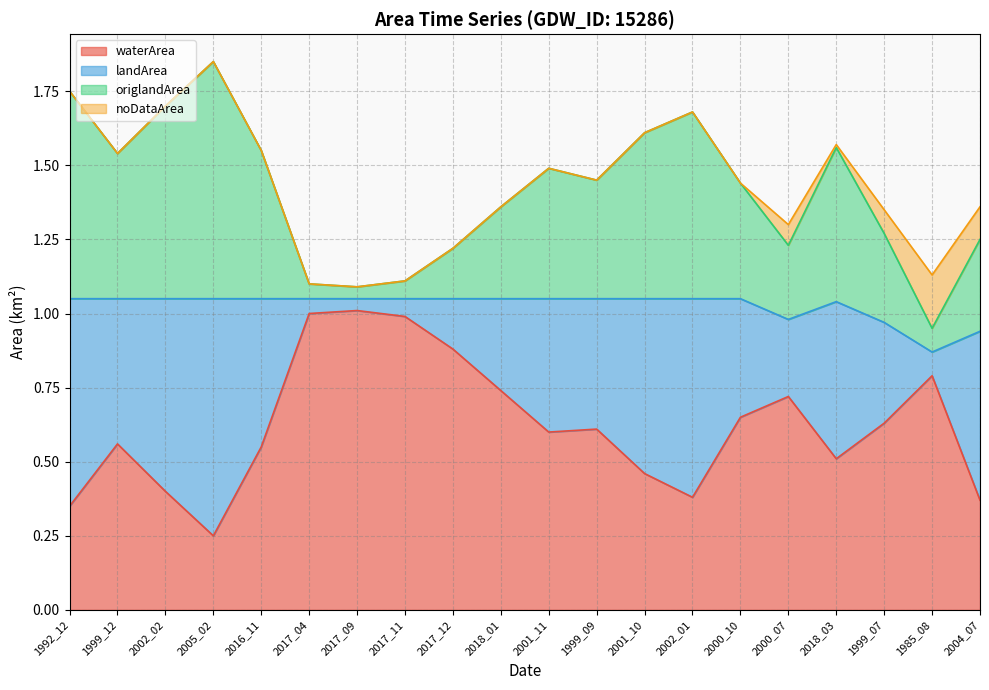

What is the label of the 15th point from the left?

2000_10